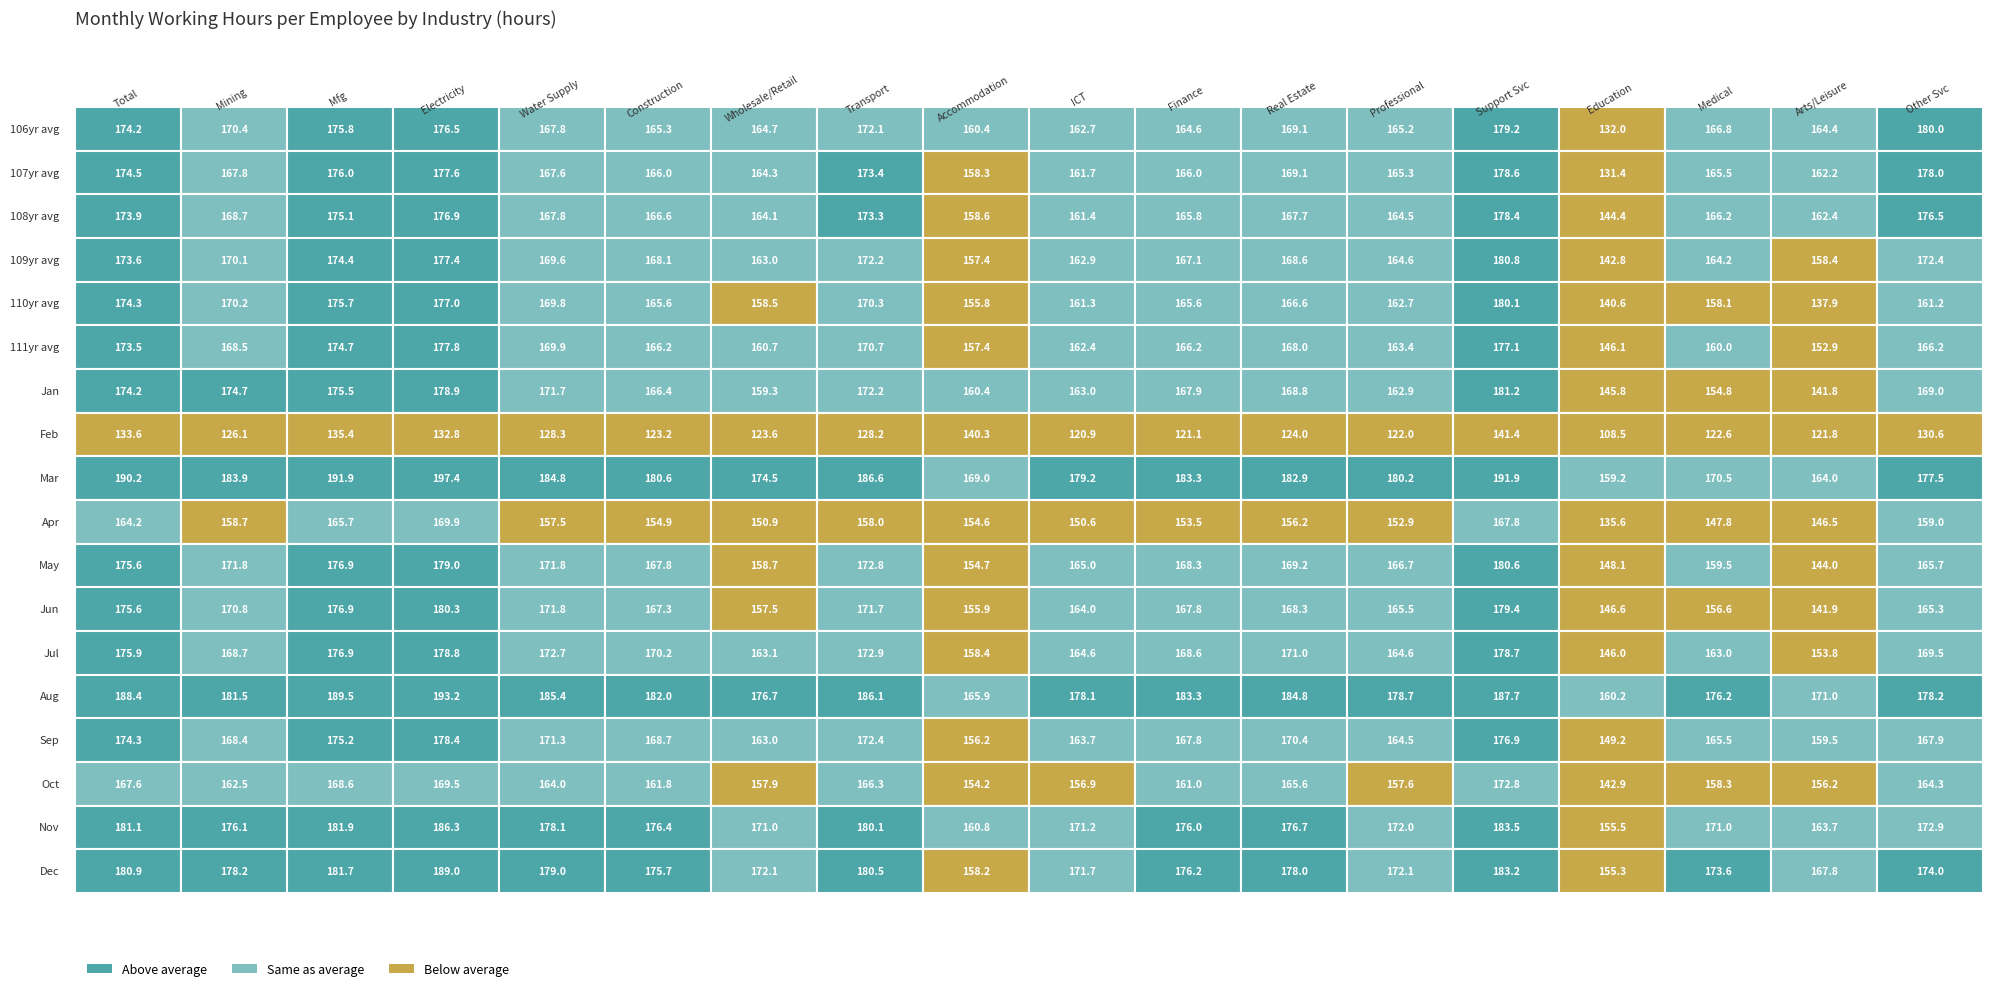

Reading left to right, list all the values displayed in this chart.

106yr avg: 174.2	170.4	175.8	176.5	167.8	165.3	164.7	172.1	160.4	162.7	164.6	169.1	165.2	179.2	132.0	166.8	164.4	180.0
107yr avg: 174.5	167.8	176.0	177.6	167.6	166.0	164.3	173.4	158.3	161.7	166.0	169.1	165.3	178.6	131.4	165.5	162.2	178.0
108yr avg: 173.9	168.7	175.1	176.9	167.8	166.6	164.1	173.3	158.6	161.4	165.8	167.7	164.5	178.4	144.4	166.2	162.4	176.5
109yr avg: 173.6	170.1	174.4	177.4	169.6	168.1	163.0	172.2	157.4	162.9	167.1	168.6	164.6	180.8	142.8	164.2	158.4	172.4
110yr avg: 174.3	170.2	175.7	177.0	169.8	165.6	158.5	170.3	155.8	161.3	165.6	166.6	162.7	180.1	140.6	158.1	137.9	161.2
111yr avg: 173.5	168.5	174.7	177.8	169.9	166.2	160.7	170.7	157.4	162.4	166.2	168.0	163.4	177.1	146.1	160.0	152.9	166.2
Jan: 174.2	174.7	175.5	178.9	171.7	166.4	159.3	172.2	160.4	163.0	167.9	168.8	162.9	181.2	145.8	154.8	141.8	169.0
Feb: 133.6	126.1	135.4	132.8	128.3	123.2	123.6	128.2	140.3	120.9	121.1	124.0	122.0	141.4	108.5	122.6	121.8	130.6
Mar: 190.2	183.9	191.9	197.4	184.8	180.6	174.5	186.6	169.0	179.2	183.3	182.9	180.2	191.9	159.2	170.5	164.0	177.5
Apr: 164.2	158.7	165.7	169.9	157.5	154.9	150.9	158.0	154.6	150.6	153.5	156.2	152.9	167.8	135.6	147.8	146.5	159.0
May: 175.6	171.8	176.9	179.0	171.8	167.8	158.7	172.8	154.7	165.0	168.3	169.2	166.7	180.6	148.1	159.5	144.0	165.7
Jun: 175.6	170.8	176.9	180.3	171.8	167.3	157.5	171.7	155.9	164.0	167.8	168.3	165.5	179.4	146.6	156.6	141.9	165.3
Jul: 175.9	168.7	176.9	178.8	172.7	170.2	163.1	172.9	158.4	164.6	168.6	171.0	164.6	178.7	146.0	163.0	153.8	169.5
Aug: 188.4	181.5	189.5	193.2	185.4	182.0	176.7	186.1	165.9	178.1	183.3	184.8	178.7	187.7	160.2	176.2	171.0	178.2
Sep: 174.3	168.4	175.2	178.4	171.3	168.7	163.0	172.4	156.2	163.7	167.8	170.4	164.5	176.9	149.2	165.5	159.5	167.9
Oct: 167.6	162.5	168.6	169.5	164.0	161.8	157.9	166.3	154.2	156.9	161.0	165.6	157.6	172.8	142.9	158.3	156.2	164.3
Nov: 181.1	176.1	181.9	186.3	178.1	176.4	171.0	180.1	160.8	171.2	176.0	176.7	172.0	183.5	155.5	171.0	163.7	172.9
Dec: 180.9	178.2	181.7	189.0	179.0	175.7	172.1	180.5	158.2	171.7	176.2	178.0	172.1	183.2	155.3	173.6	167.8	174.0